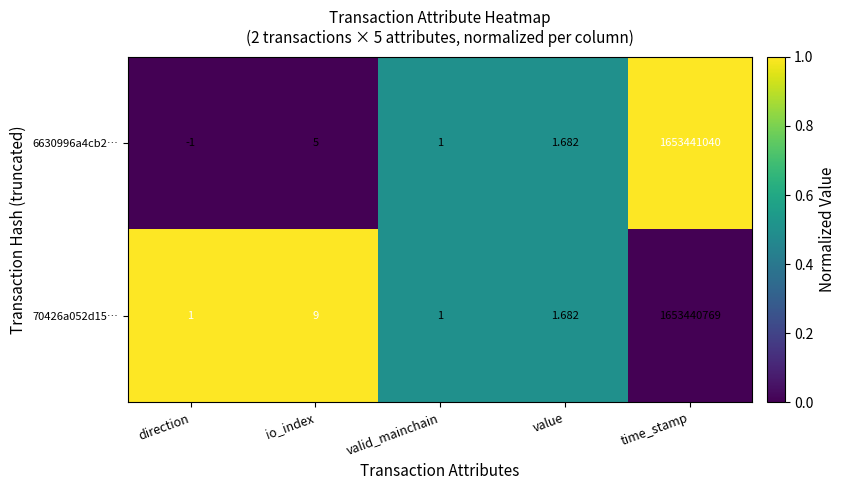

Where is 6630996a4cb2… nearest to the value 826720519?

io_index